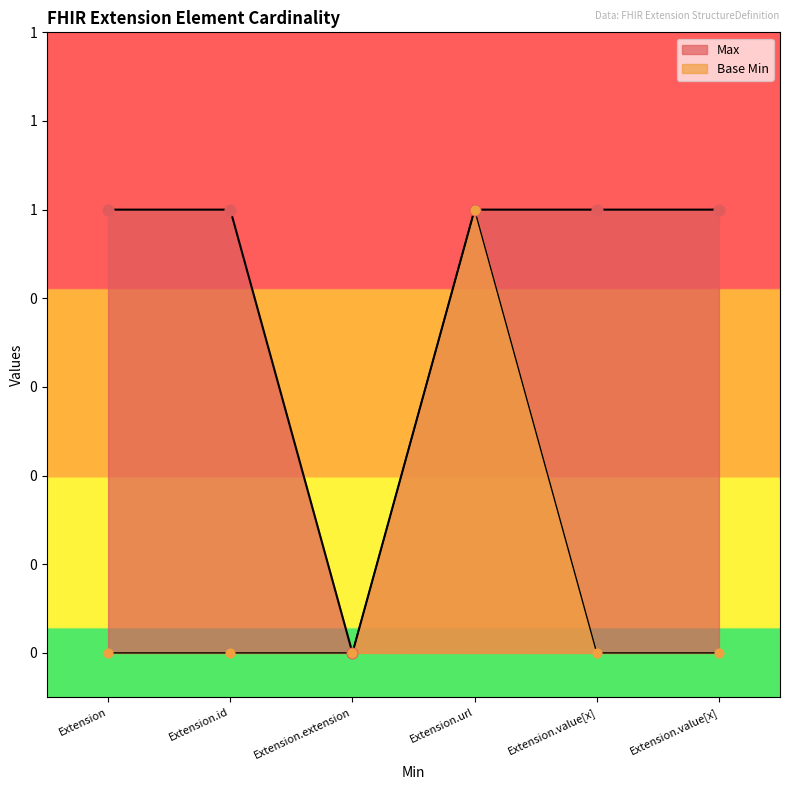

Is the value of Base Min at Extension.url greater than the value of Max at Extension?

No